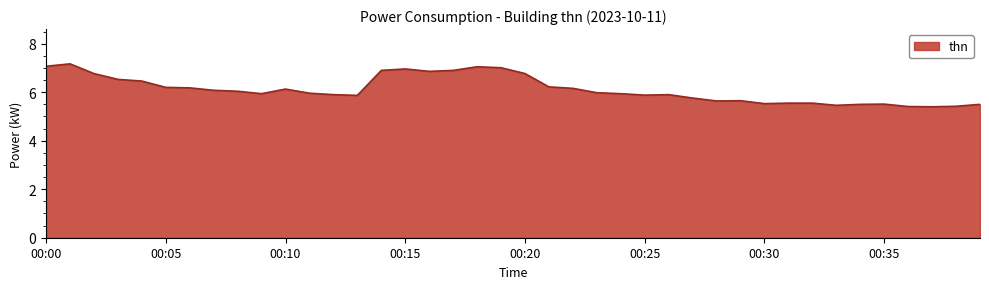

What is the greatest value displayed?

7.2